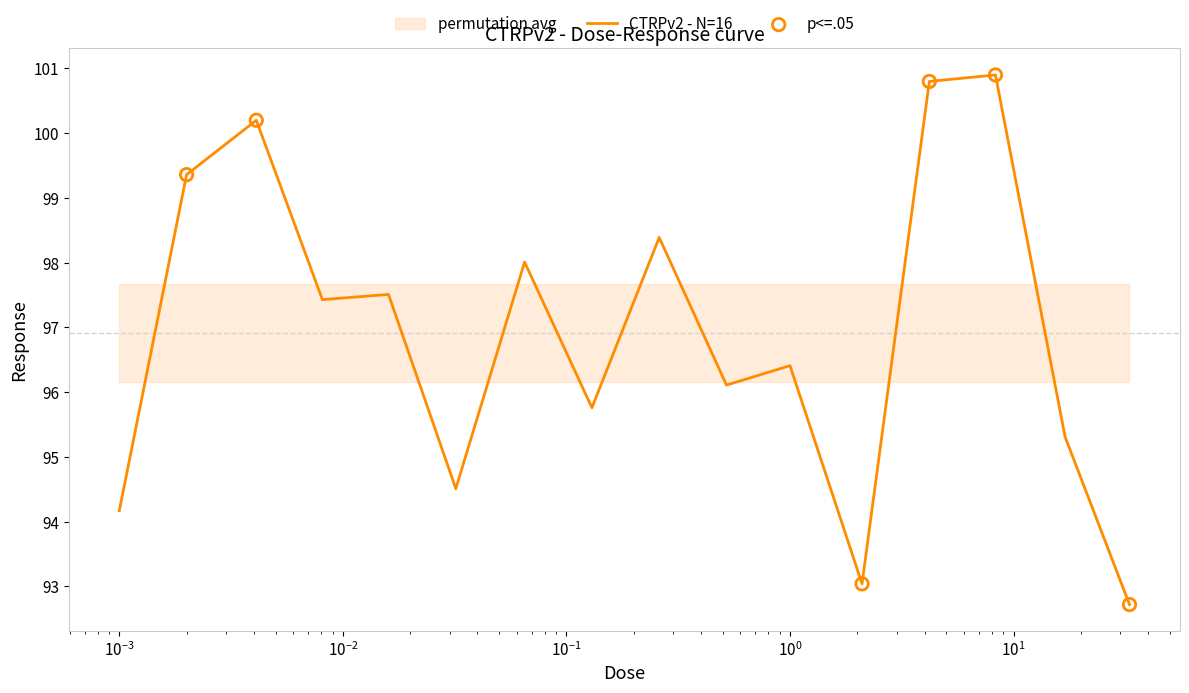

Between 8.3 and 0.0081, which is larger?

8.3